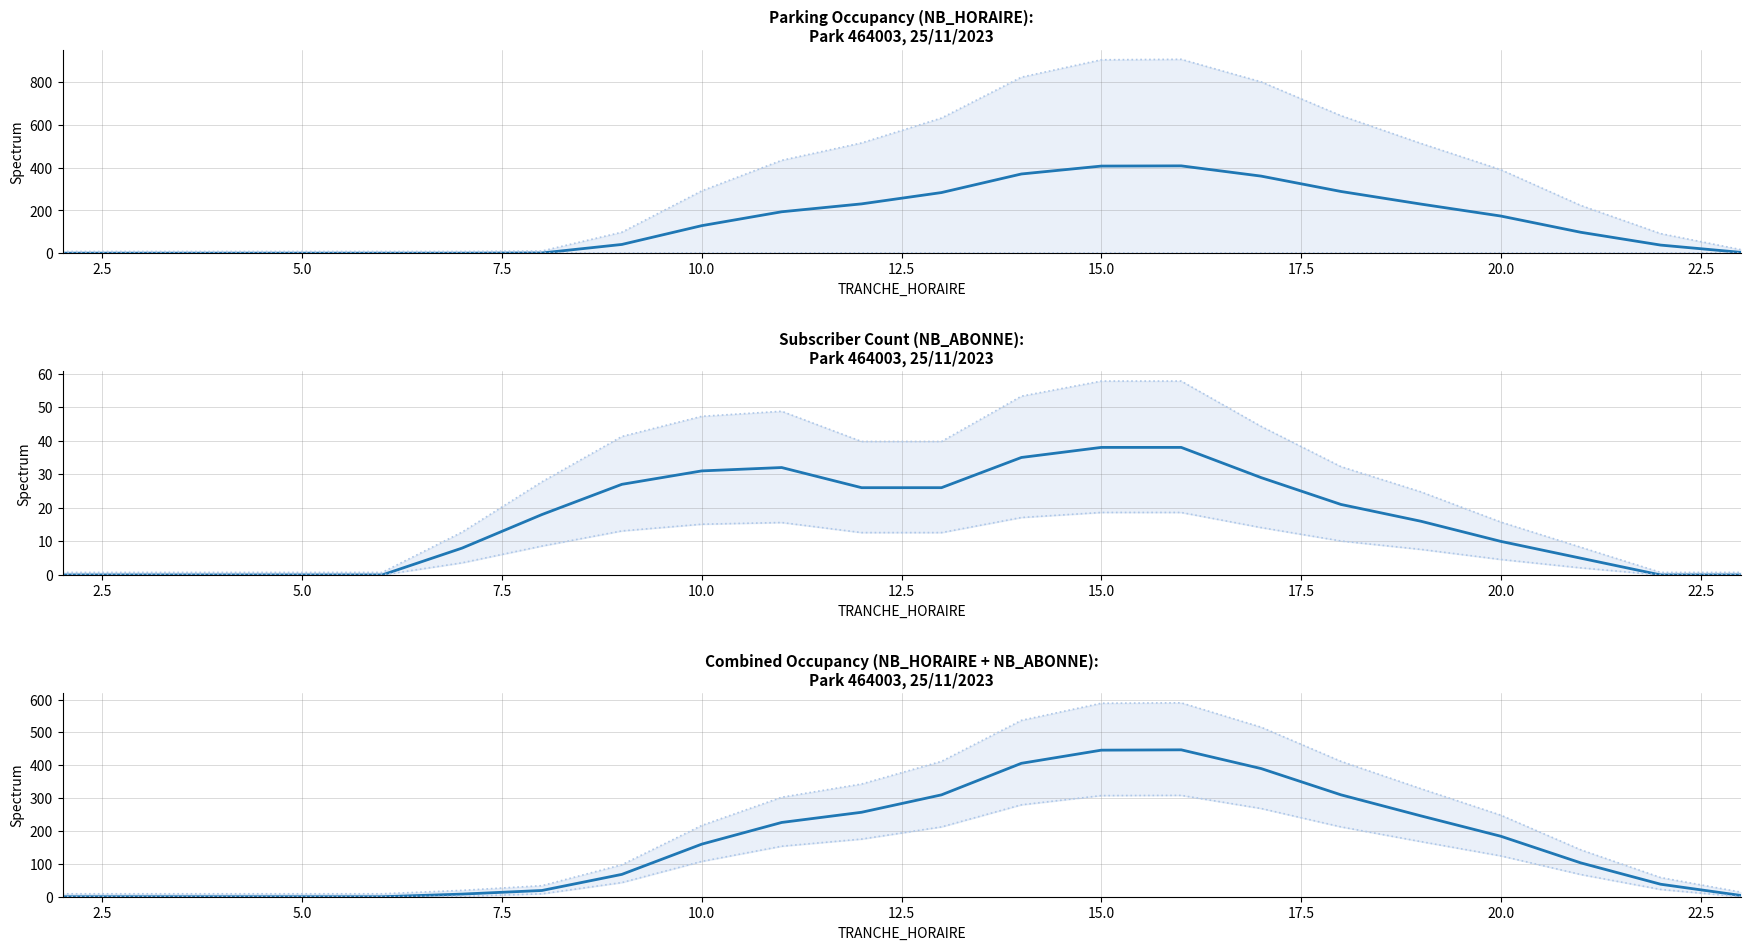

What is the value of the NB_ABONNE point at the 20th from the left?

5